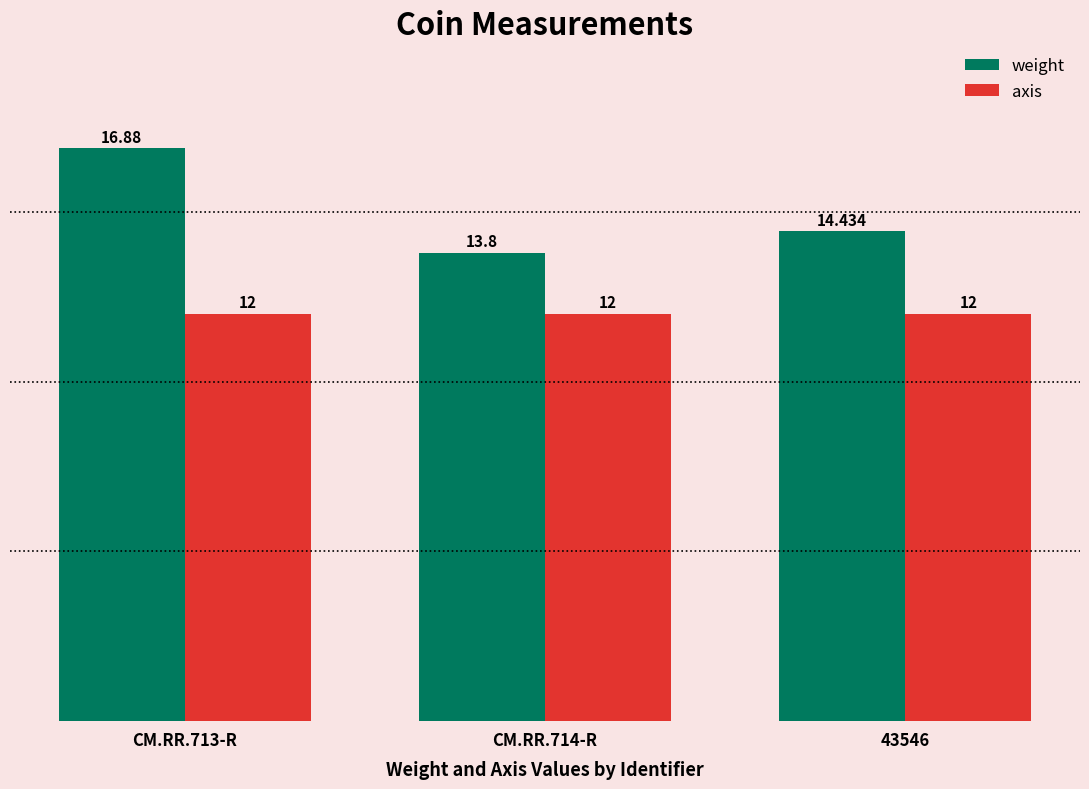

Are the bars grouped side by side (vs. stacked)?

Yes